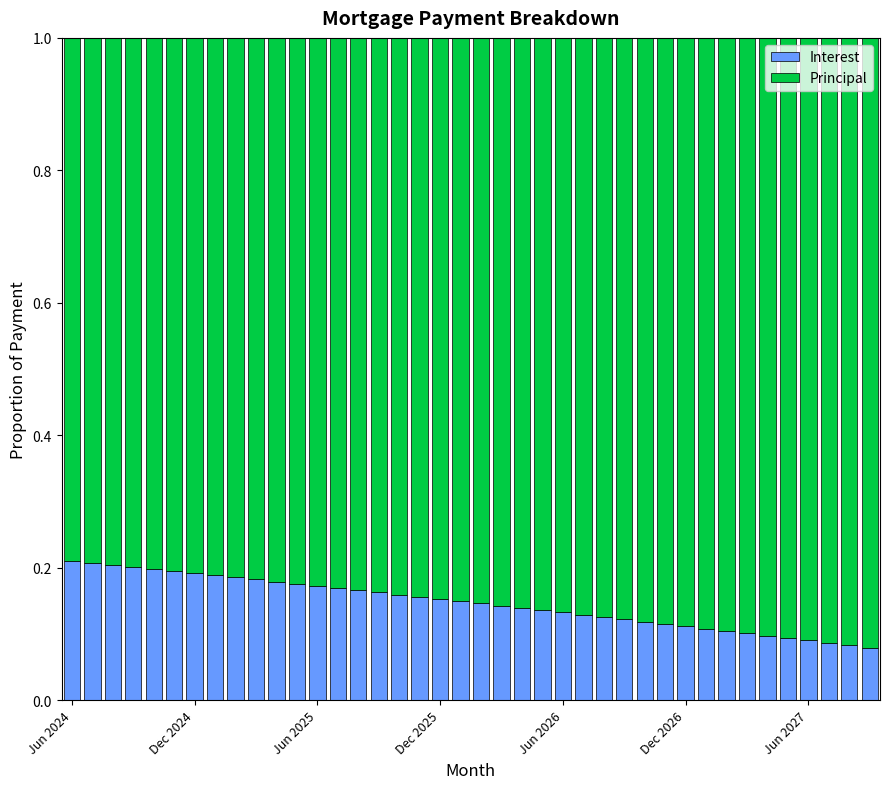

Count the Interest values in the range 0 to 1.

40